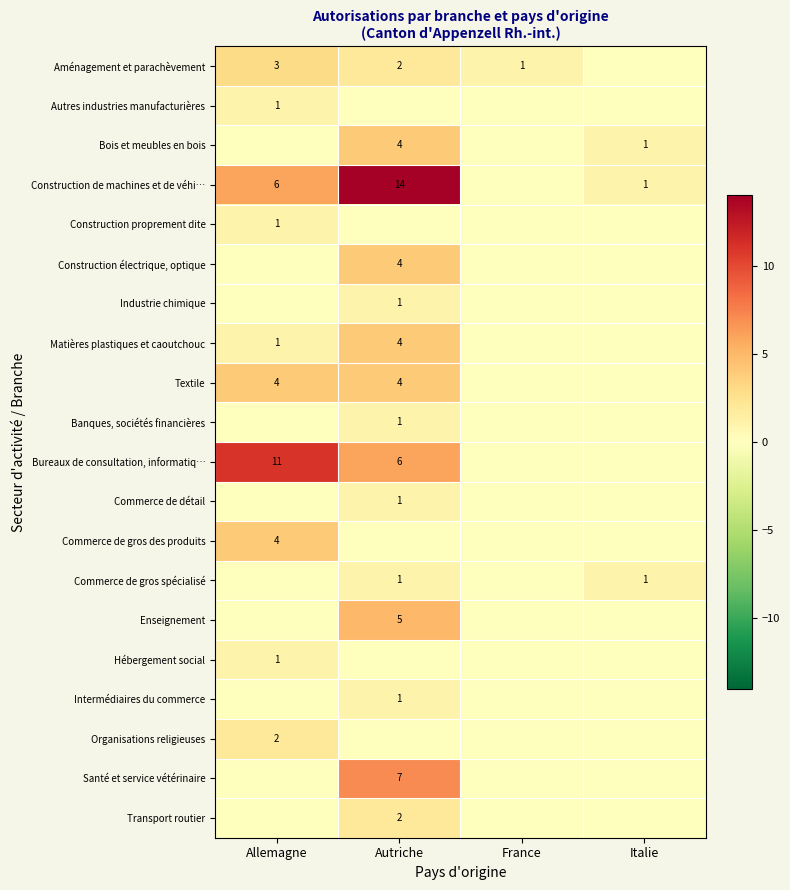

The value of Construction proprement dite at Allemagne is 1. True or false?

True